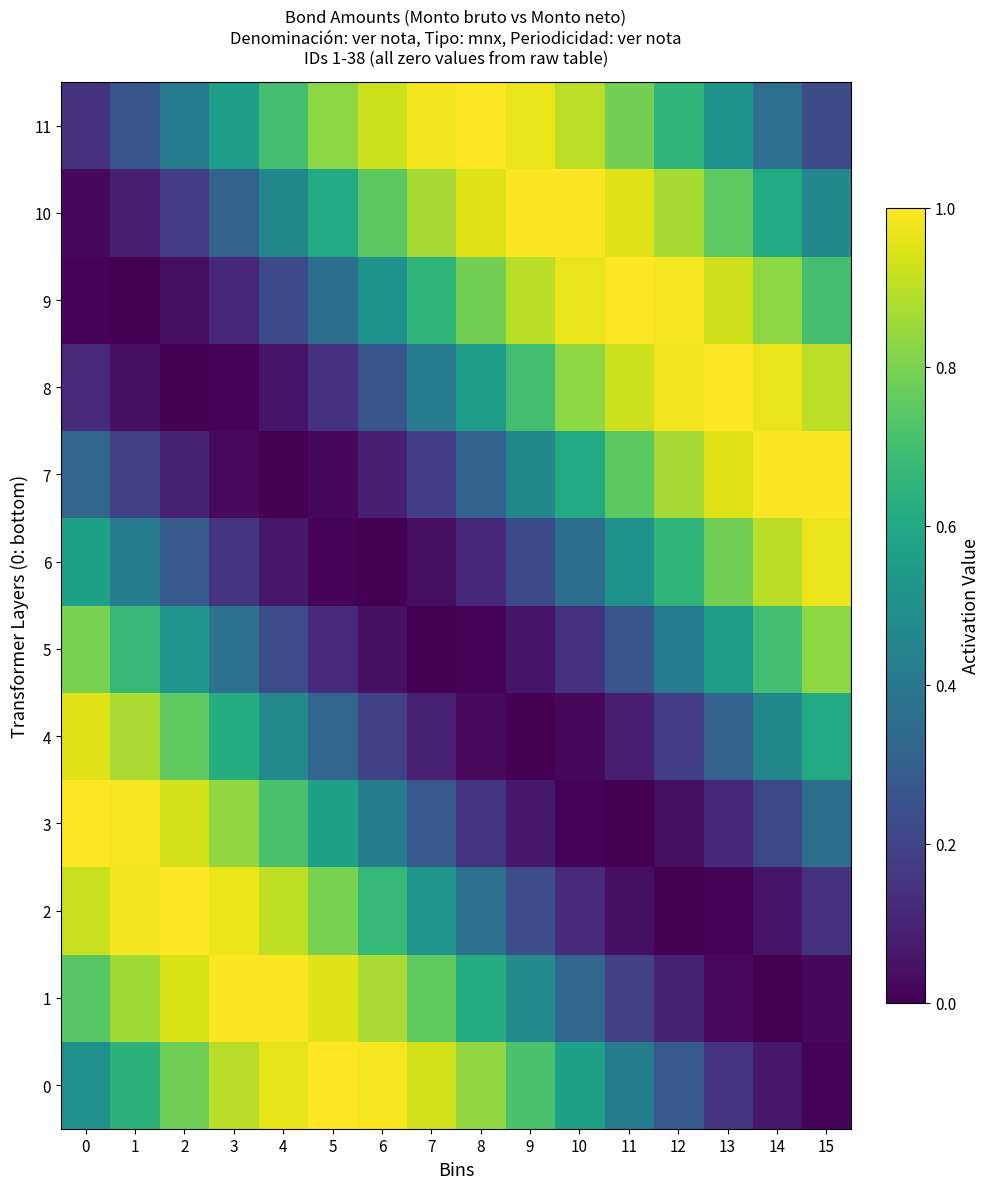

What is the total value across all series at 5?

5.7